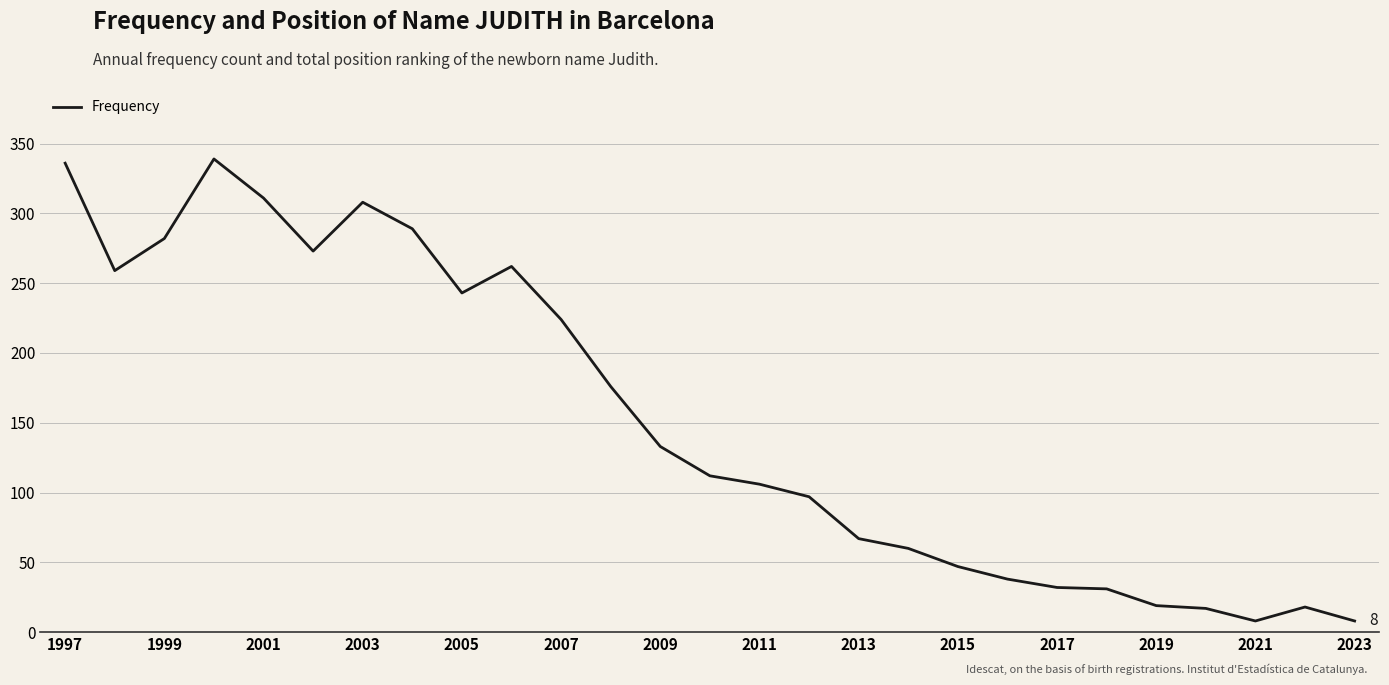

True or false: there are more than 1 points higher than both neighbors.

True